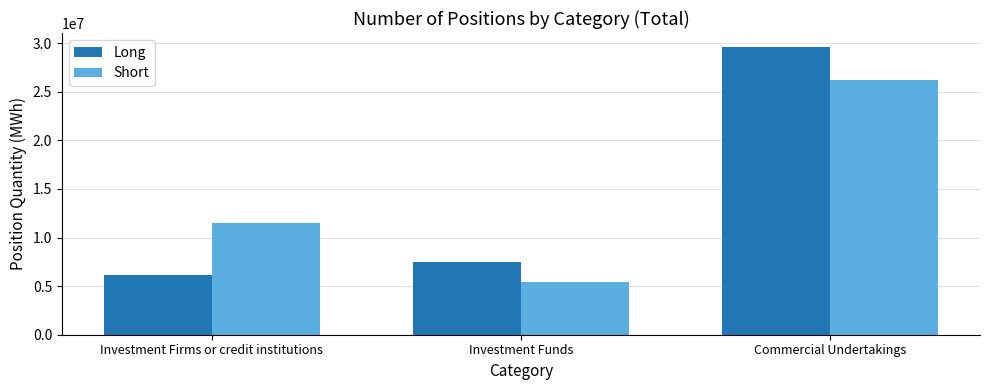

Reading right to left, list all the values displayed in this chart.

Long: Commercial Undertakings=29573546	Investment Funds=7531366	Investment Firms or credit institutions=6184364
Short: Commercial Undertakings=26265421	Investment Funds=5389795	Investment Firms or credit institutions=11546525